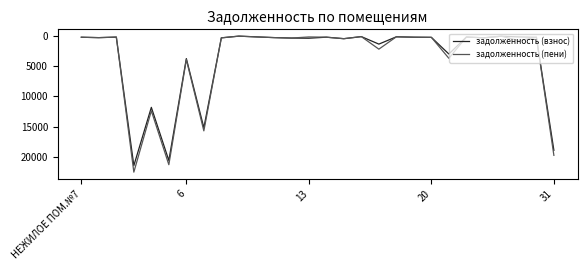

True or false: задолженность (пени) and задолженность (взнос) intersect in this chart.

True